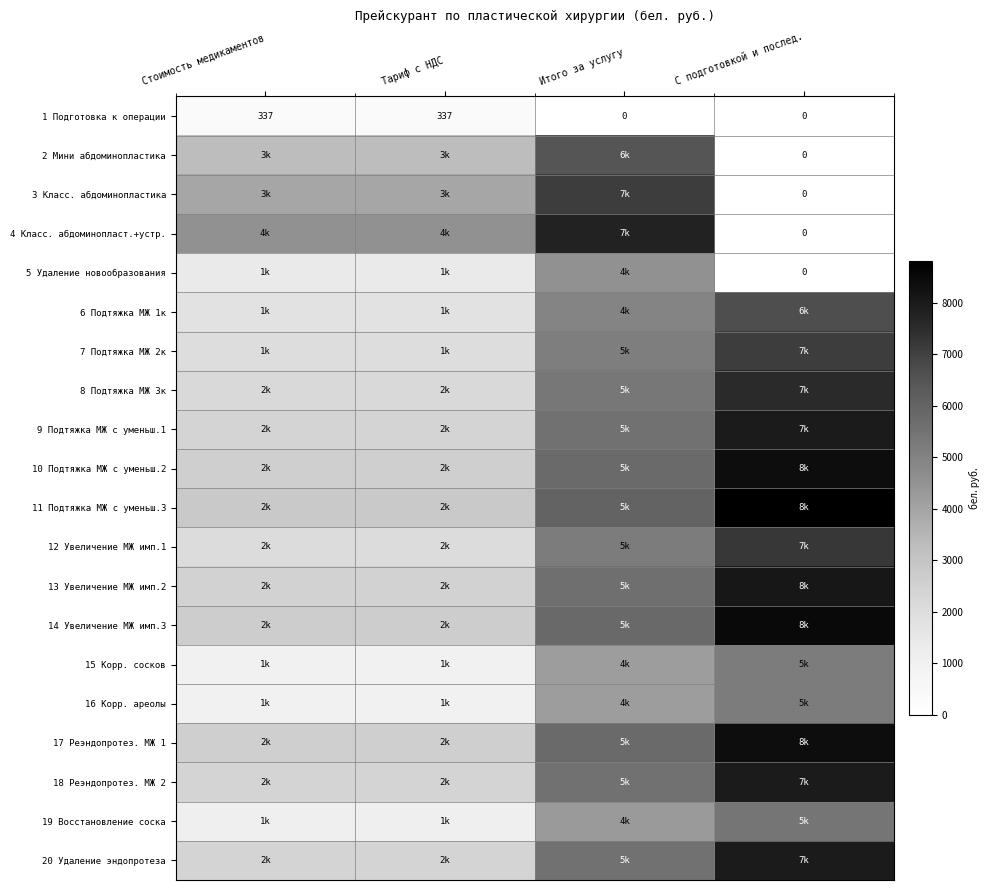

Is the value of 9 Подтяжка МЖ с уменьш.1 at Тариф с НДС greater than the value of 11 Подтяжка МЖ с уменьш.3 at Итого за услугу?

No